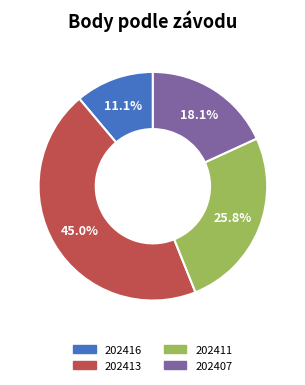

Is it true that 202411 is 31% of the pie?

False